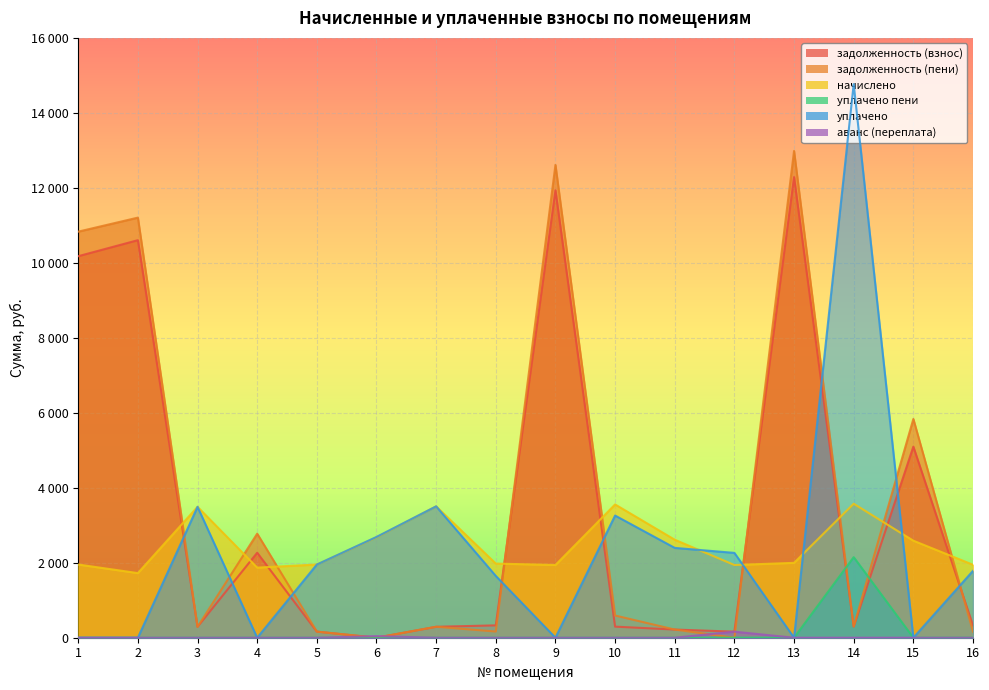

What is the sum of the задолженность (пени) values at 8 and 16?

327.2